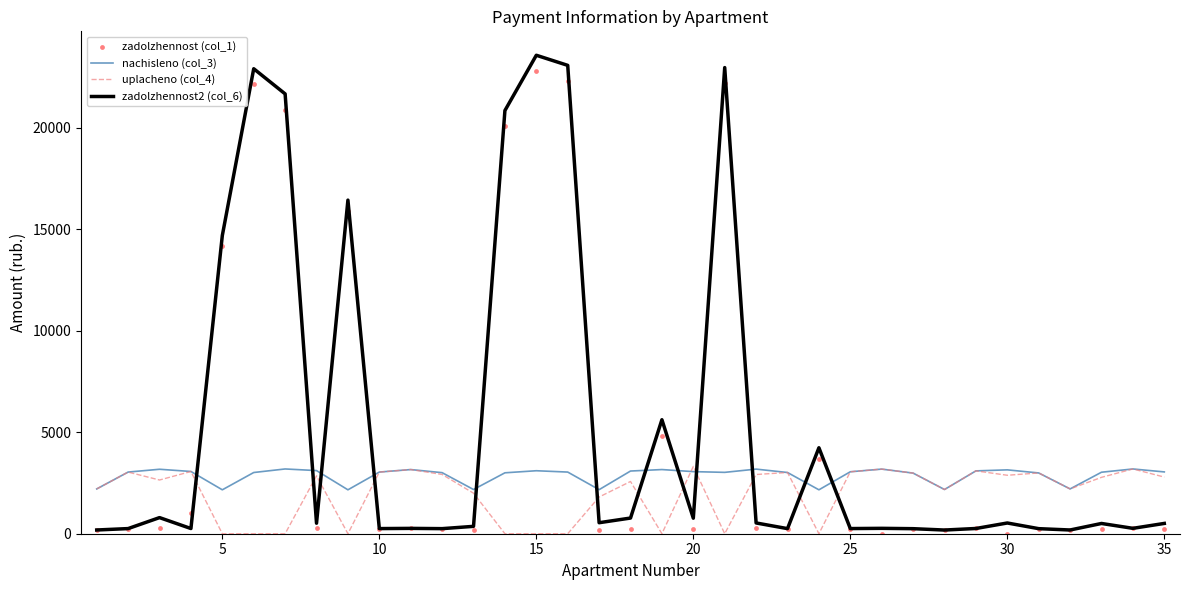

What is the highest value of the nachisleno (col_3) series?

3190.4